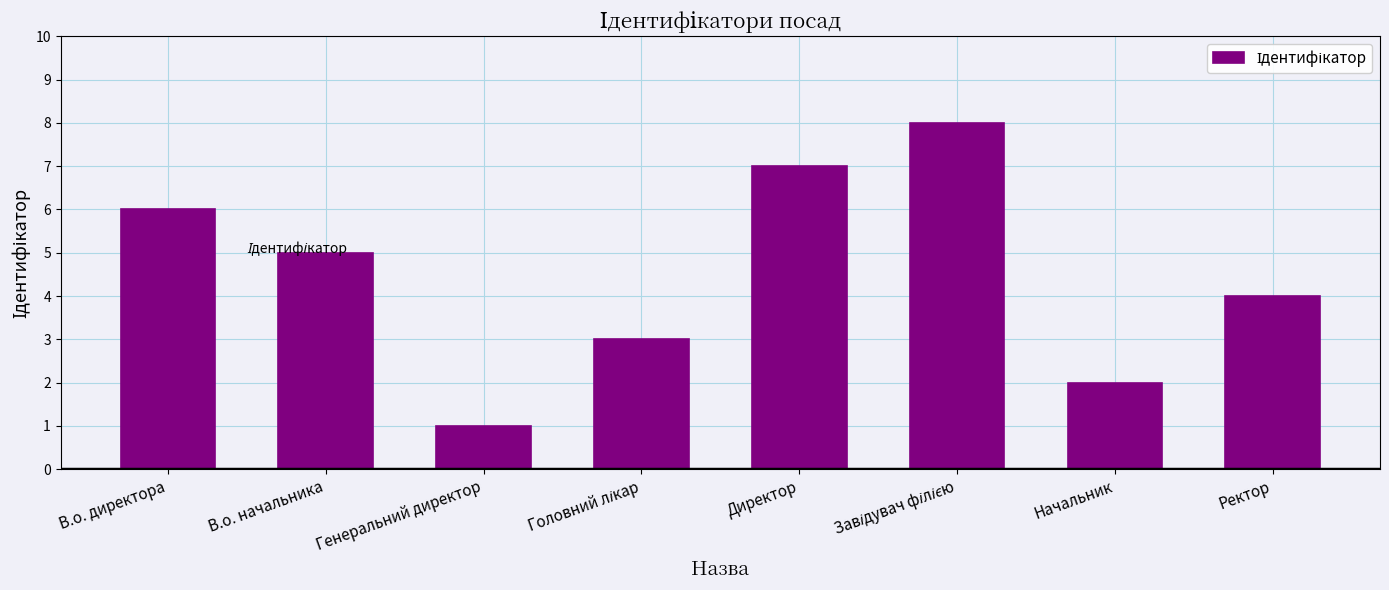

True or false: the data shows 5 at В.о. начальника.

True